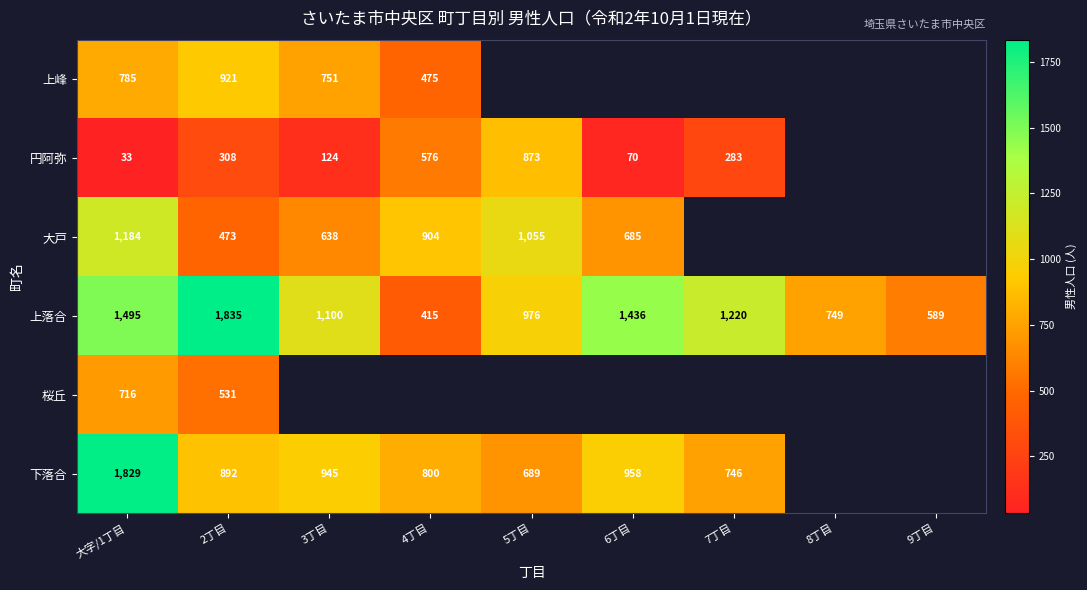

The value of 下落合 at 5丁目 is 441. True or false?

False